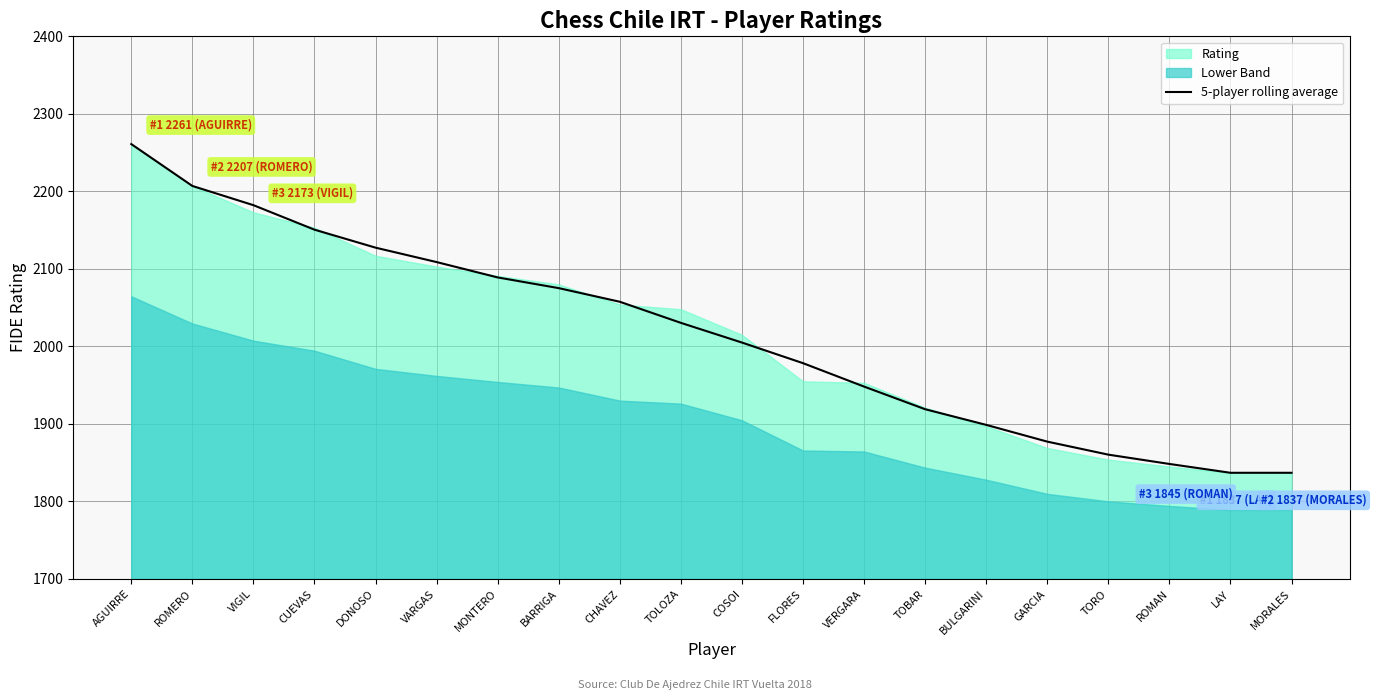

Which label corresponds to the largest value in the chart?

AGUIRRE